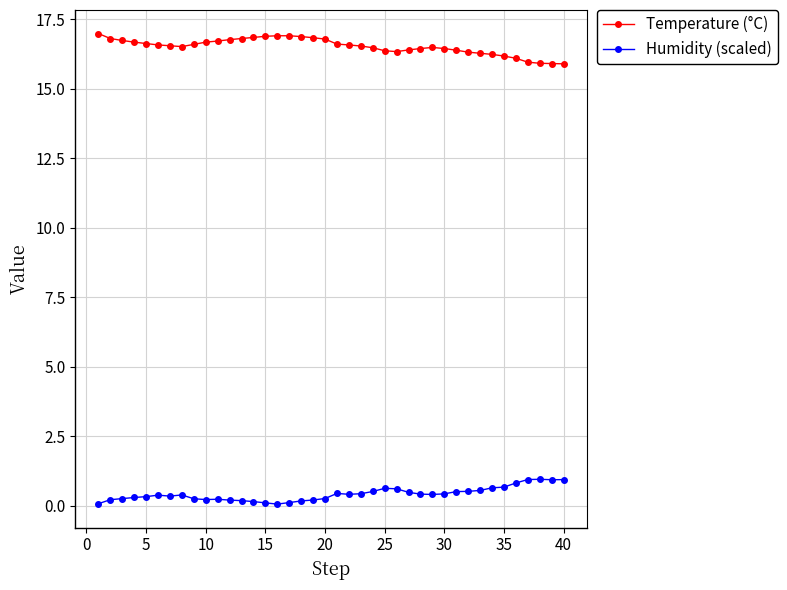

What are all the series names shown in the legend?

Temperature (°C), Humidity (scaled)